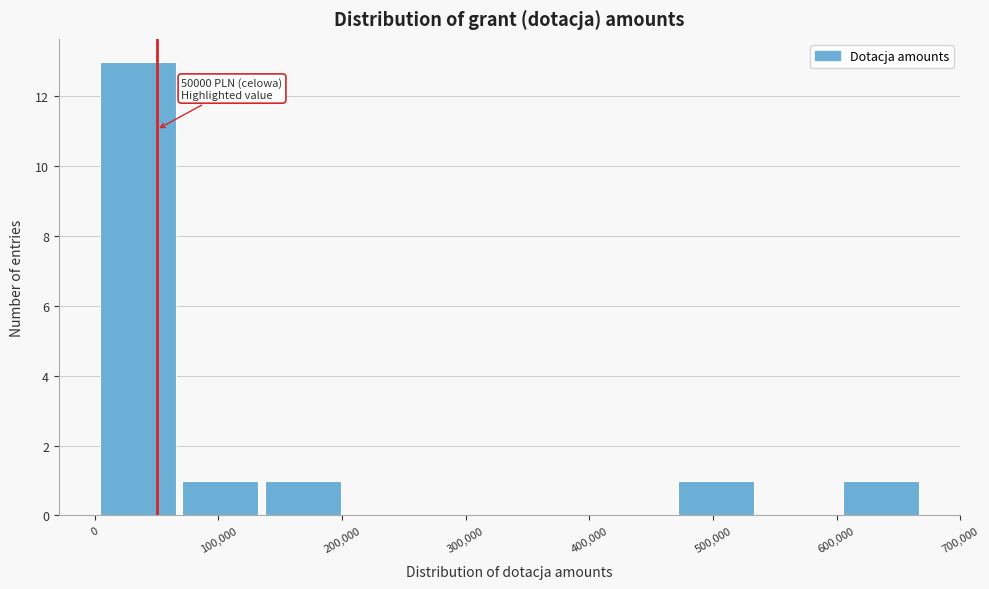

Which range on the x-axis has the tallest bar?

0 to 70000